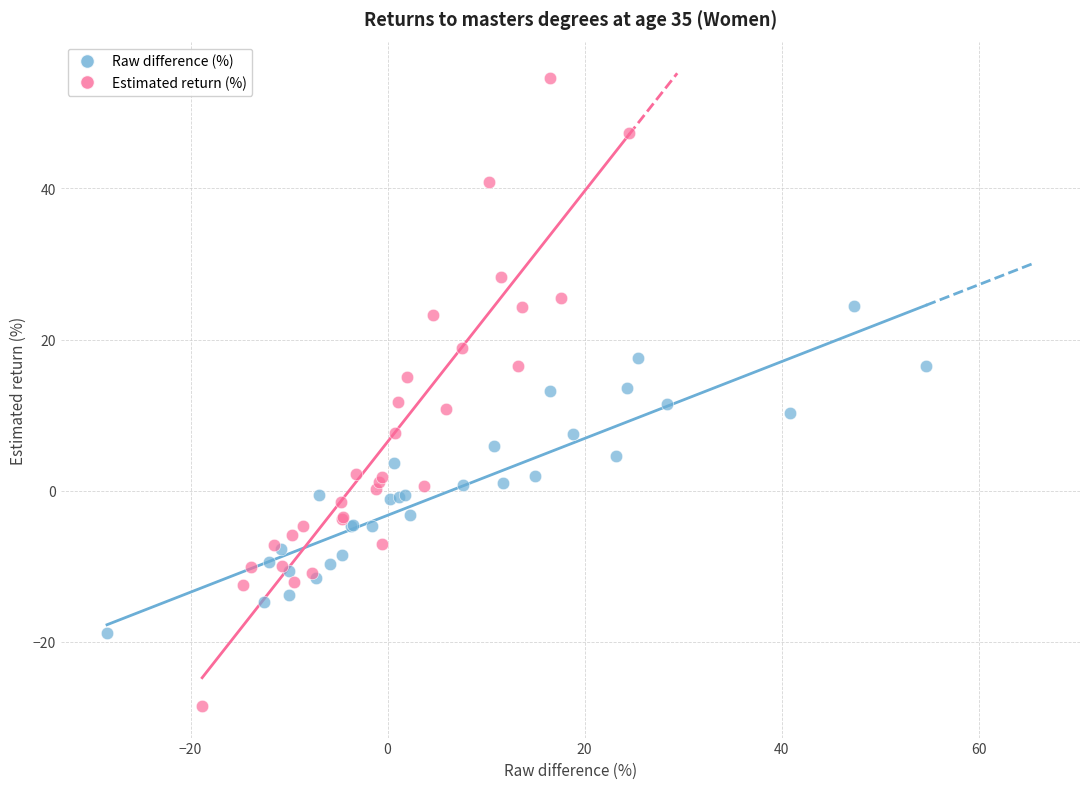

Which series contains the highest Y value?

Estimated return (%)